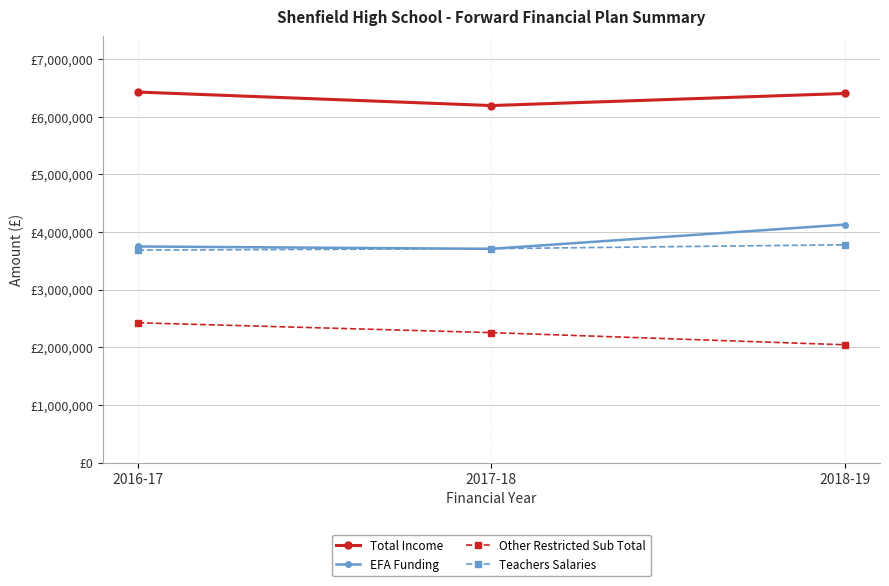

Which series has the largest total across all categories?

Total Income